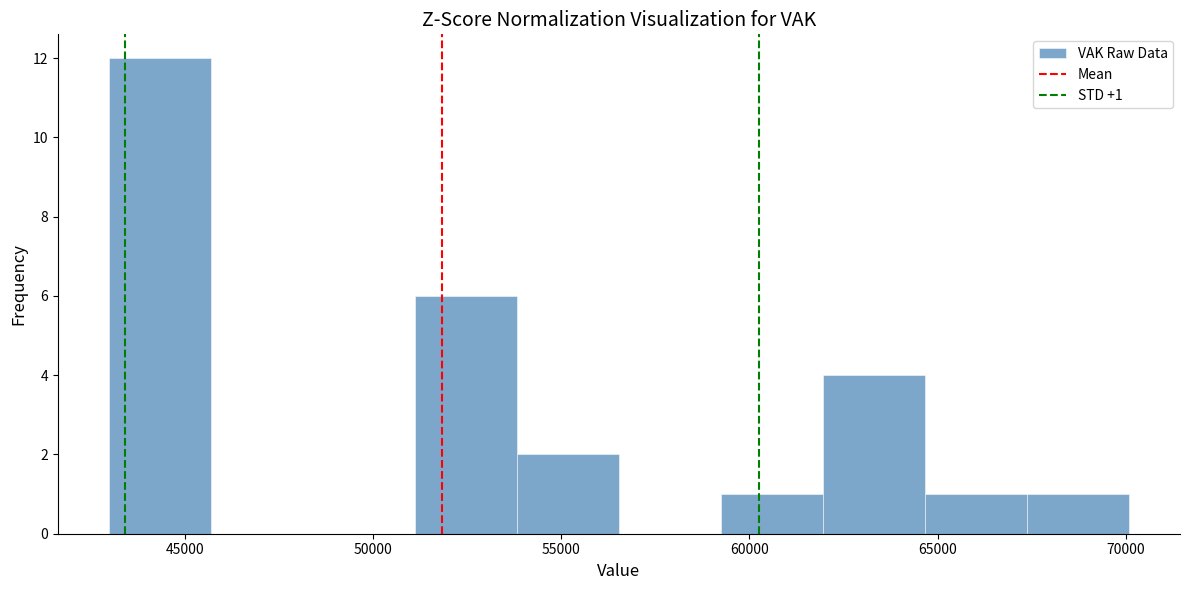

Which range on the x-axis has the tallest bar?

43000 to 45500